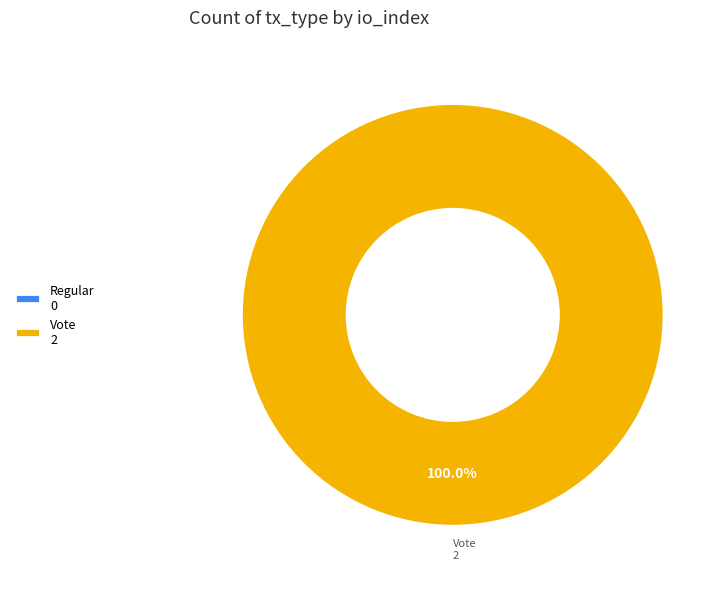

How many segments does this pie chart have?

2